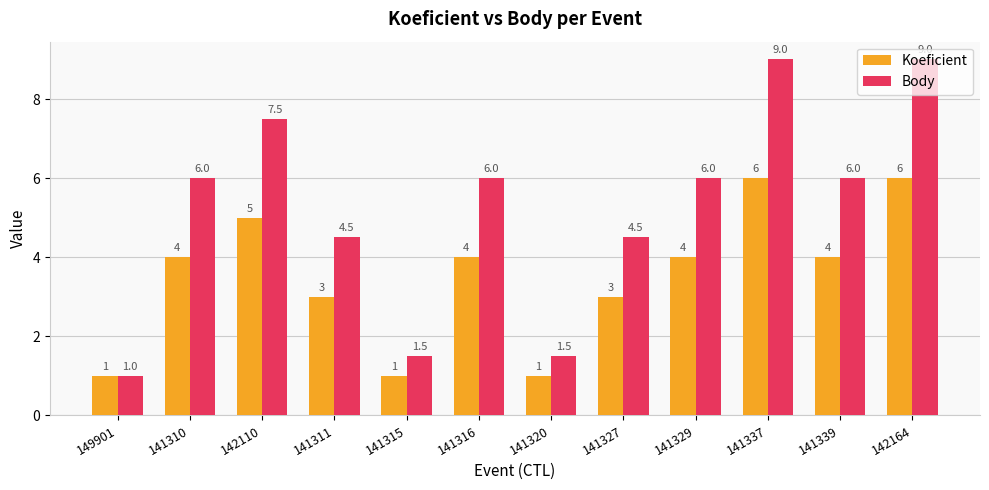

What is the difference between the highest and lowest values at 141315?

0.5